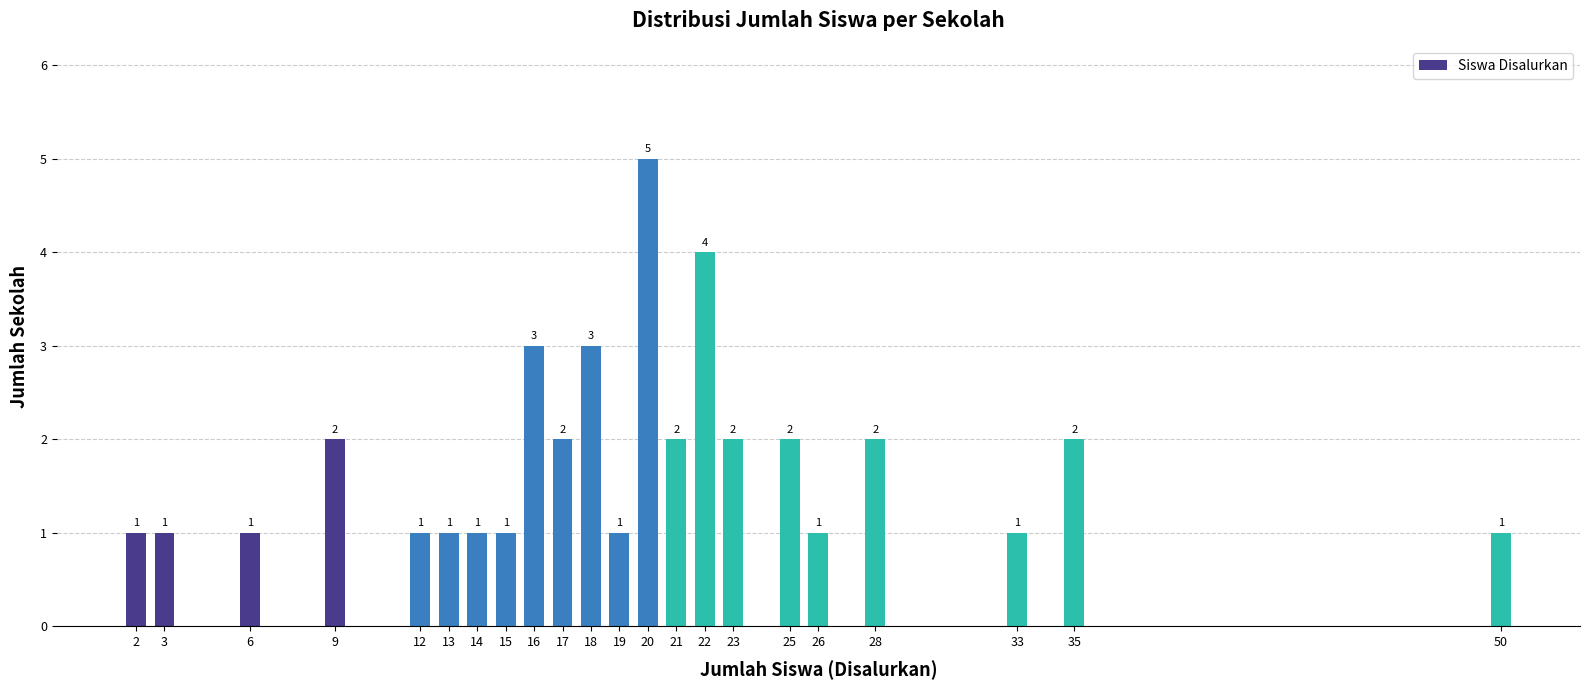

Reading right to left, what are all the values shown in this chart?

1	2	1	2	1	2	2	4	2	5	1	3	2	3	1	1	1	1	2	1	1	1